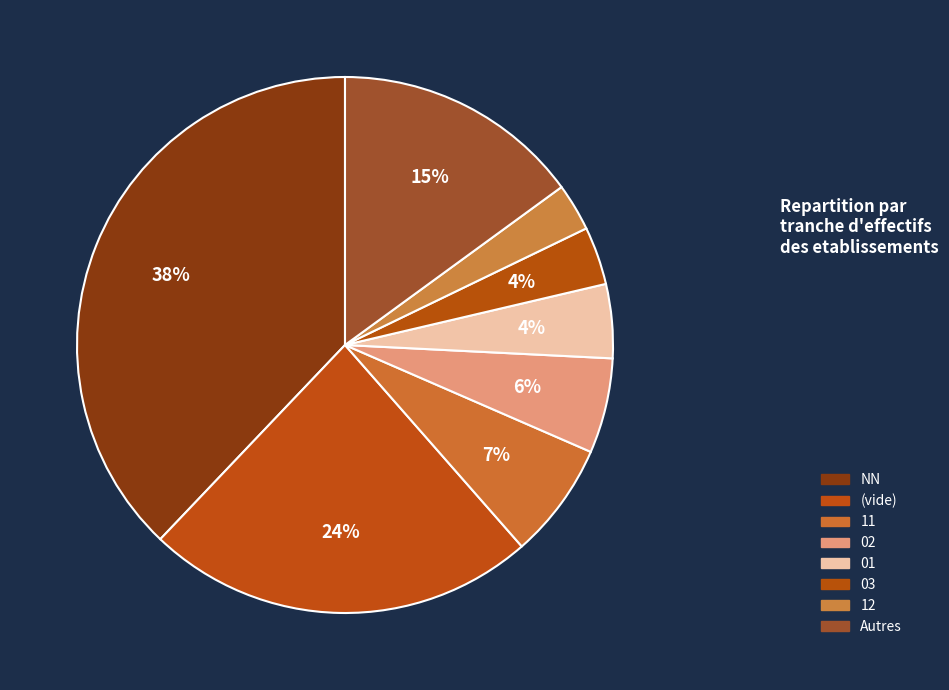

How many segments does this pie chart have?

8